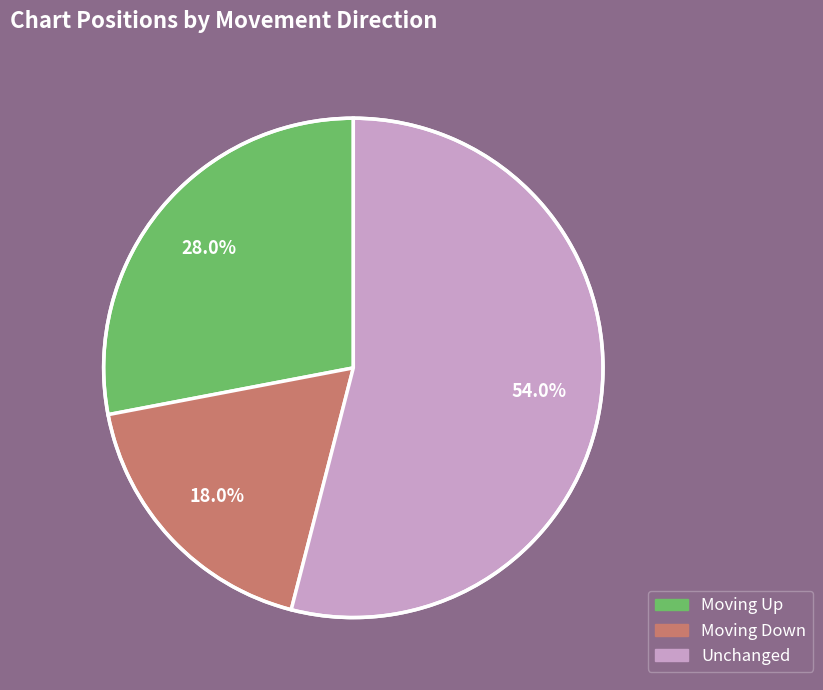

Count the number of slices in the pie.

3